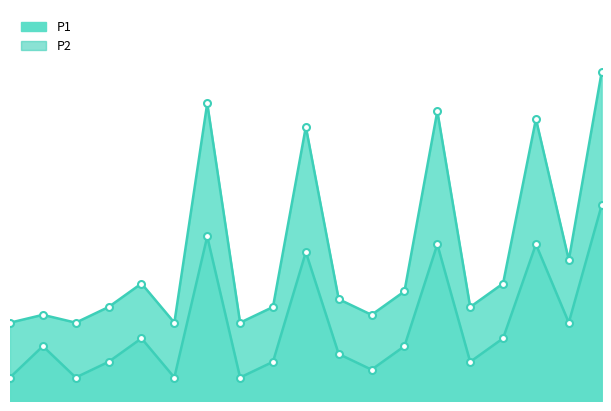

Which series changed the most between 06:30 and 18:30?

P1